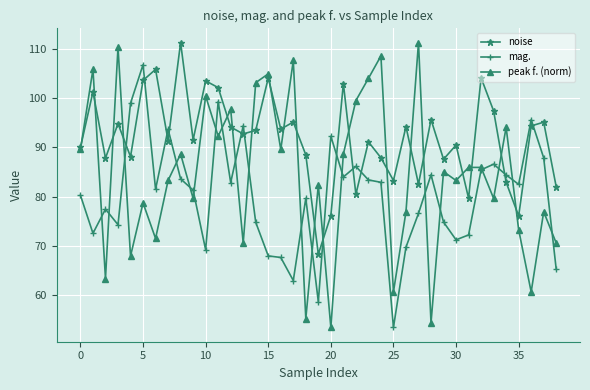

Which series has the largest total across all categories?

noise